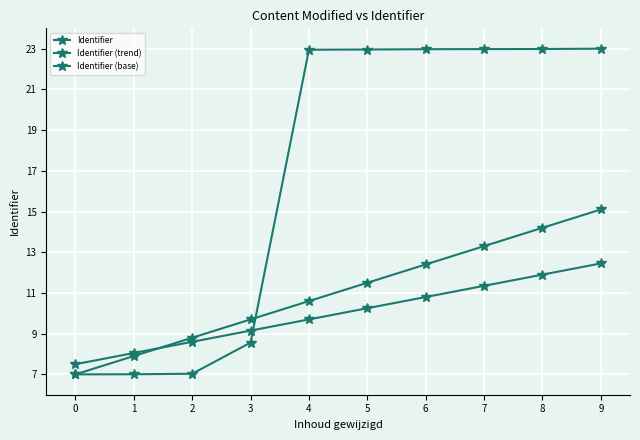

At which category is the sum across all series the highest?

9